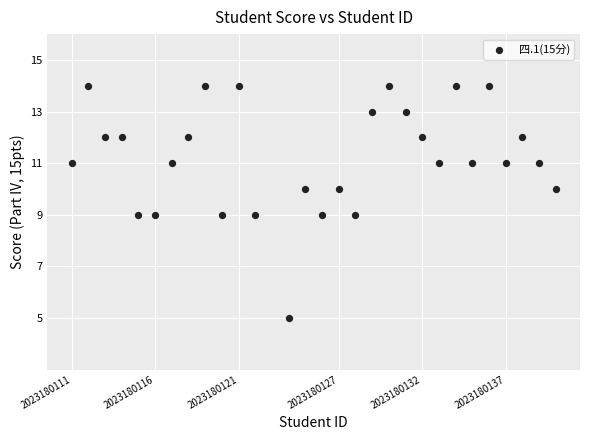

What is the range of X values (max minus min)?

29